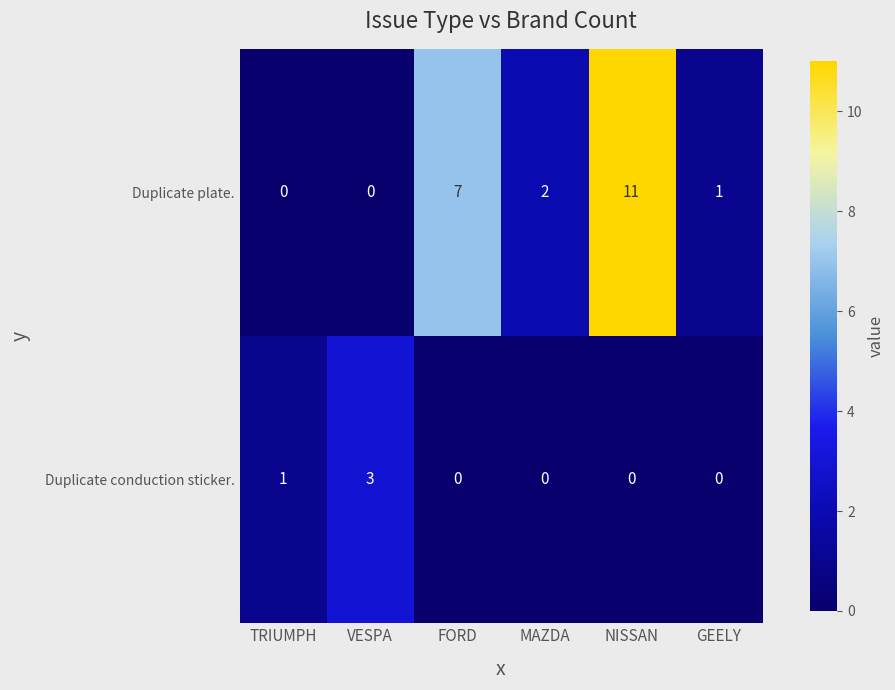

Reading left to right, list all the values displayed in this chart.

Duplicate plate.: TRIUMPH=0	VESPA=0	FORD=7	MAZDA=2	NISSAN=11	GEELY=1
Duplicate conduction sticker.: TRIUMPH=1	VESPA=3	FORD=0	MAZDA=0	NISSAN=0	GEELY=0